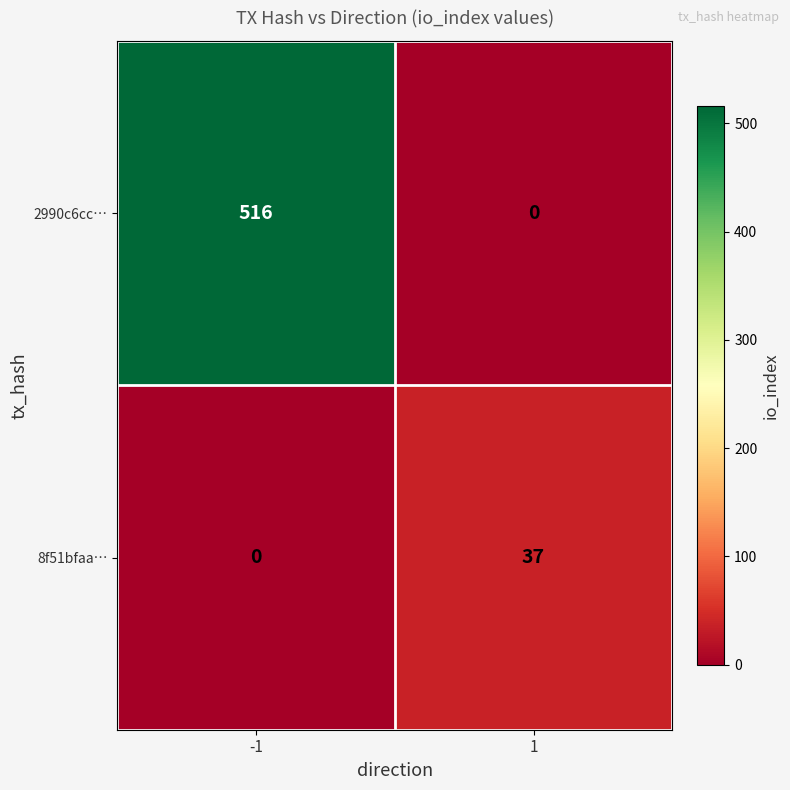

Reading left to right, extract all data points from this chart.

2990c6cc…: -1=516	1=0
8f51bfaa…: -1=0	1=37